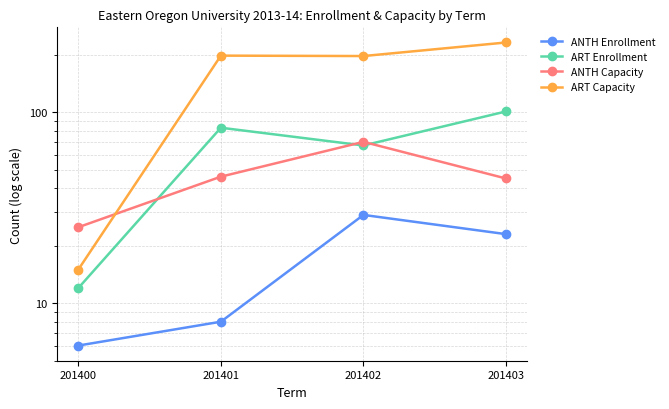

What is the sum of the ART Capacity values at 201403 and 201402?

429